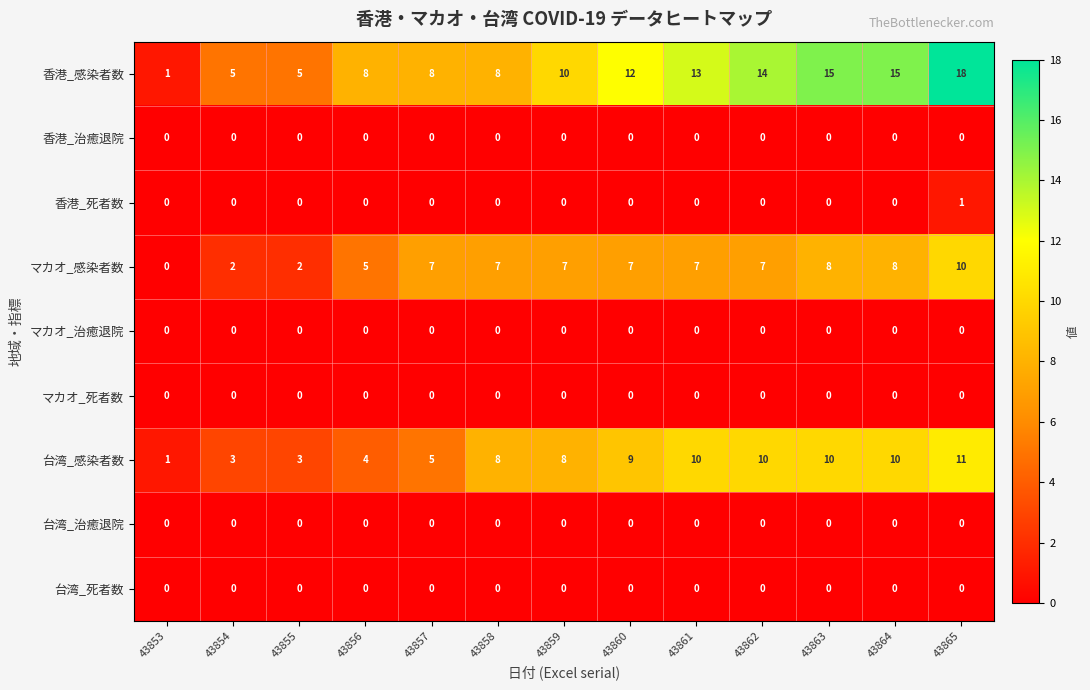

How many マカオ_感染者数 values are between 5 and 7?

7